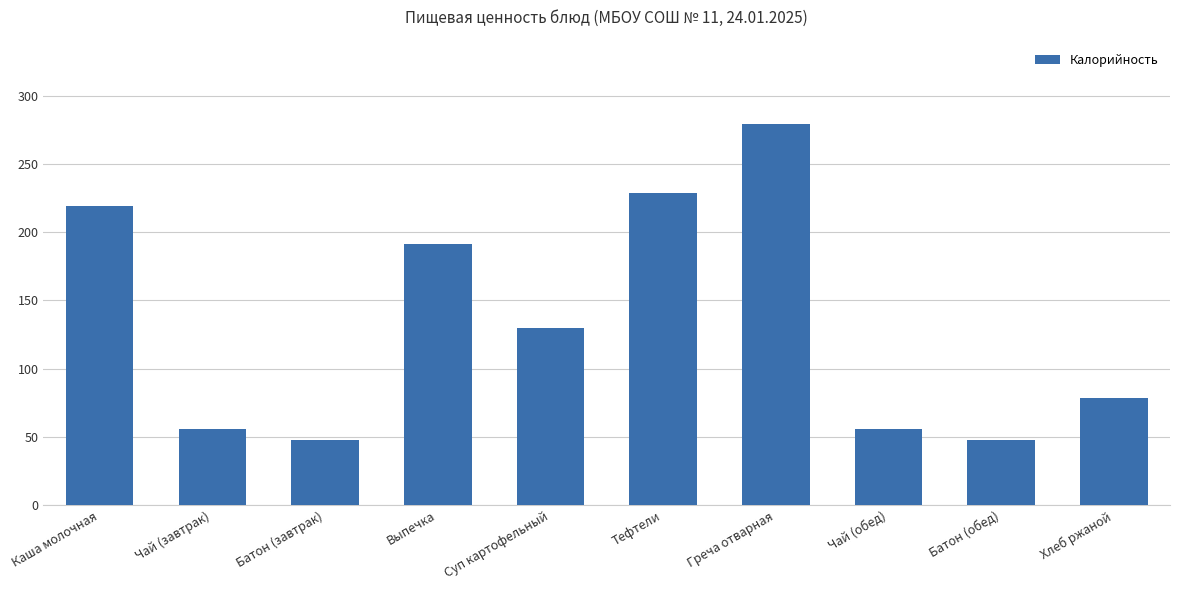

Which has a higher value, Тефтели or Батон (обед)?

Тефтели